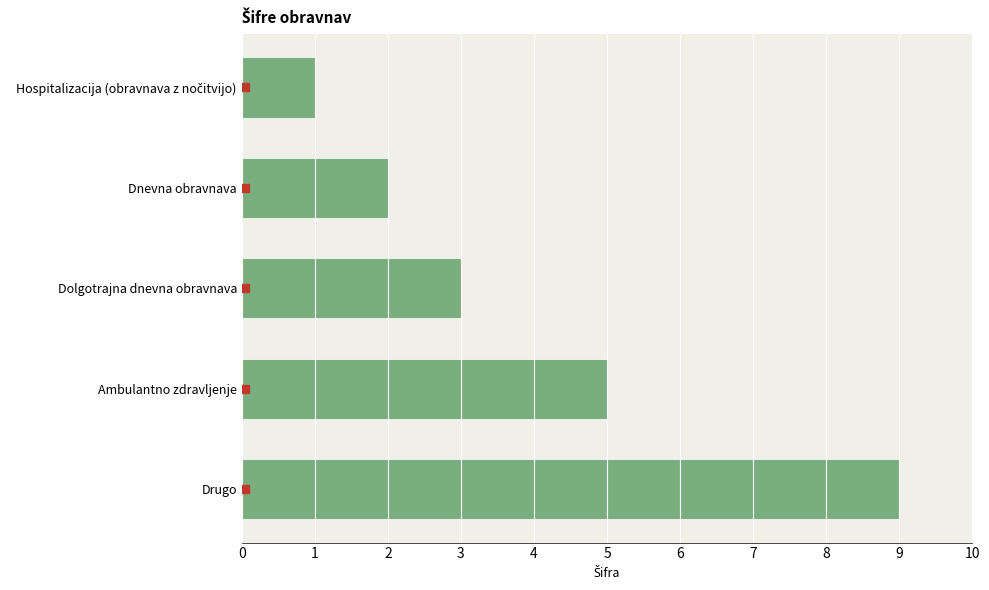

Between Hospitalizacija (obravnava z nočitvijo) and Ambulantno zdravljenje, which is larger?

Ambulantno zdravljenje